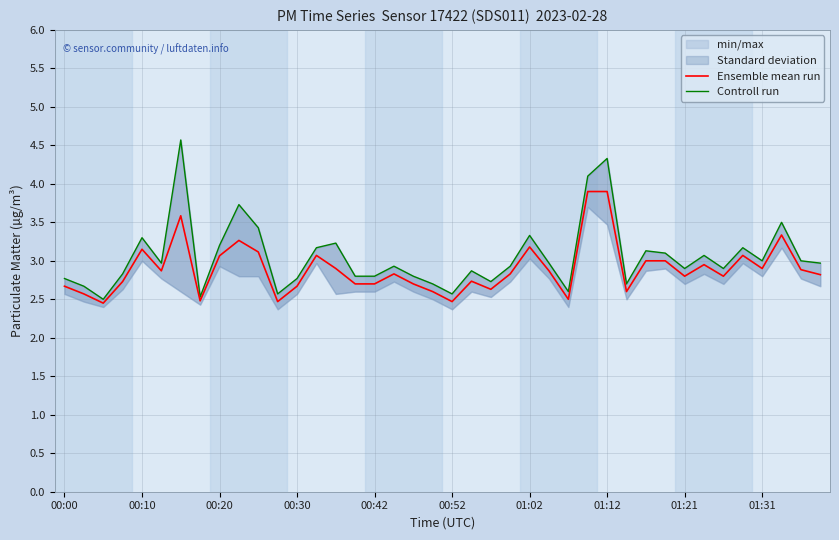

What is the highest value of the Controll run series?

4.6